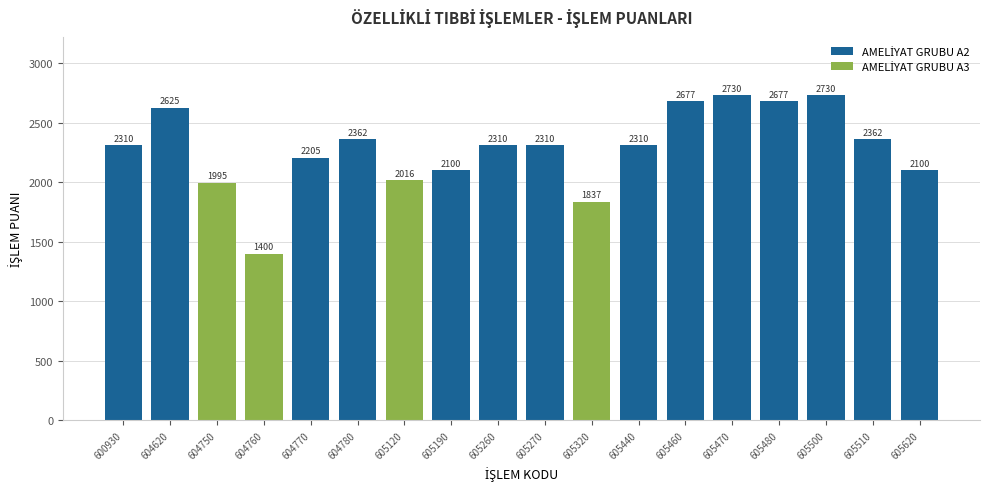

The value at 605120 is 549. True or false?

False